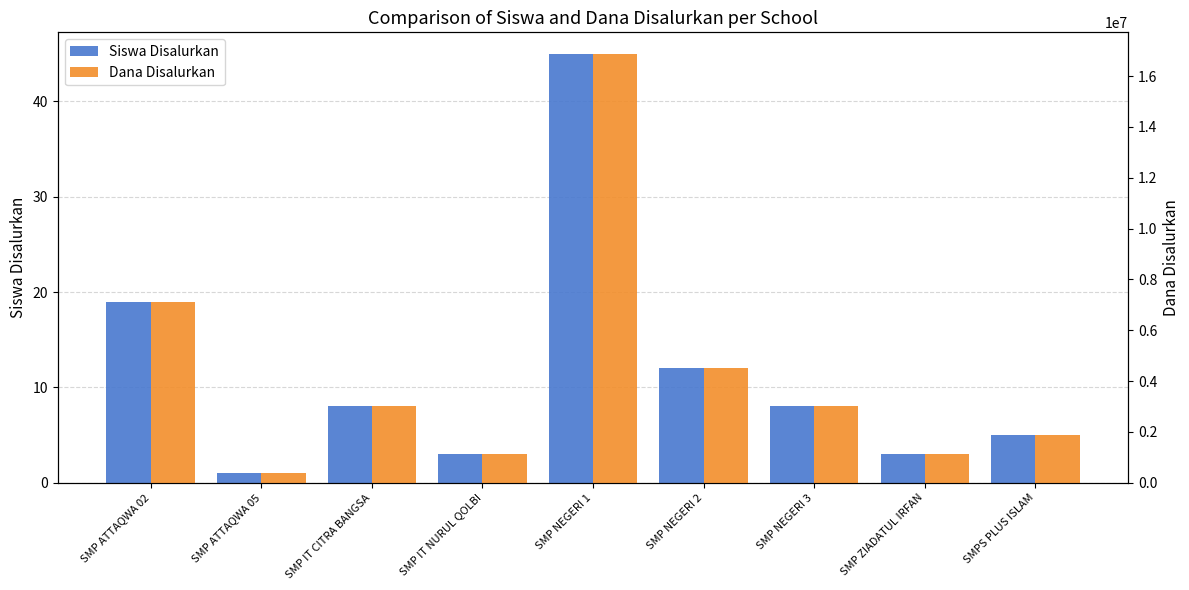

Reading left to right, extract all data points from this chart.

Siswa Disalurkan: 19	1	8	3	45	12	8	3	5
Dana Disalurkan: 7125000	375000	3000000	1125000	16875000	4500000	3000000	1125000	1875000